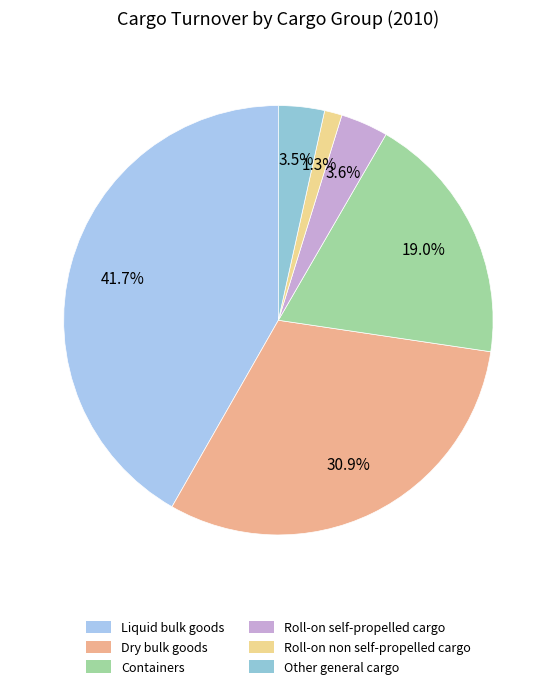

Approximately how many times larger is the value at Roll-on non self-propelled cargo compared to Roll-on self-propelled cargo?

0.4